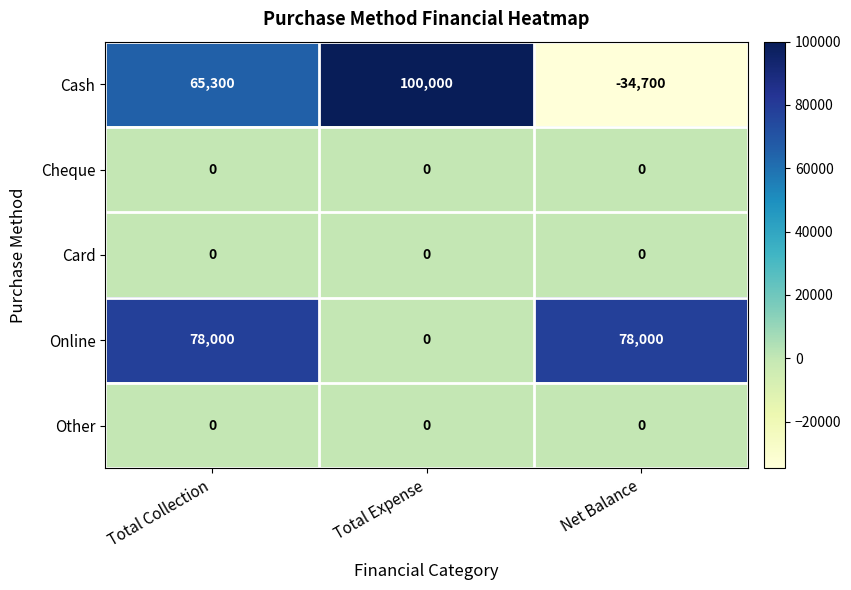

At which category is the sum across all series the highest?

Total Collection